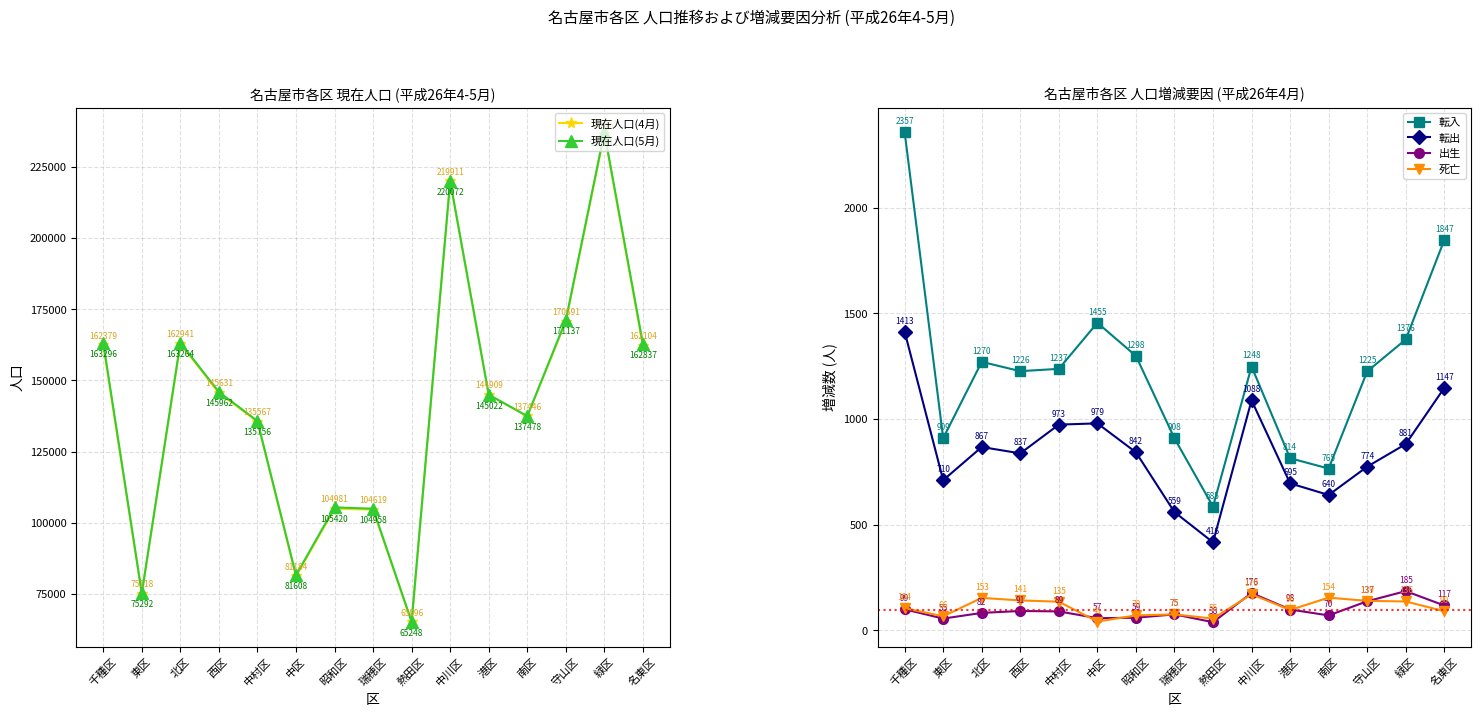

What is the difference between the maximum and minimum values in the 現在人口(5月) series?

171963